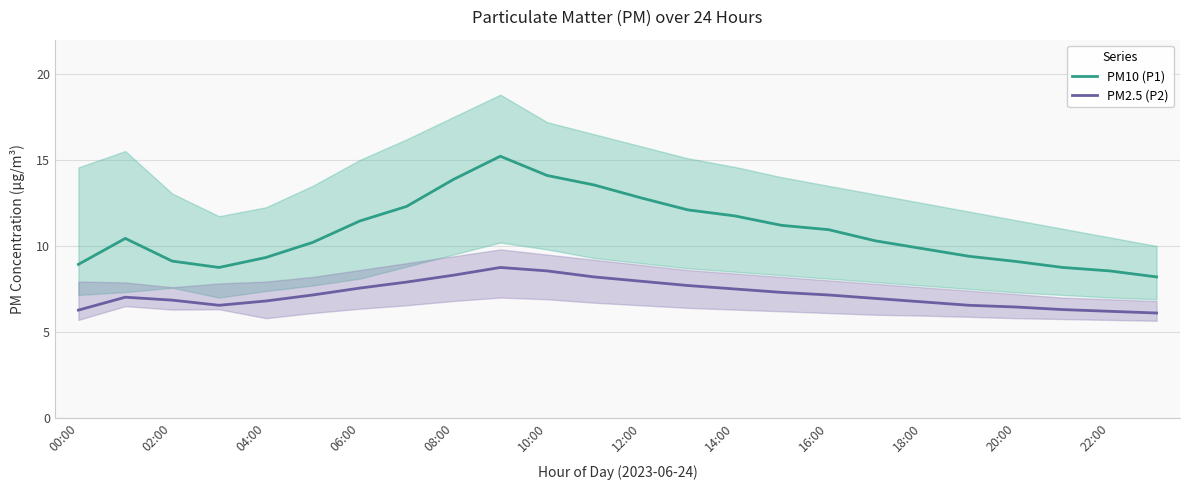

What is the value of the PM10 (P1) point at the 15th from the left?

11.8